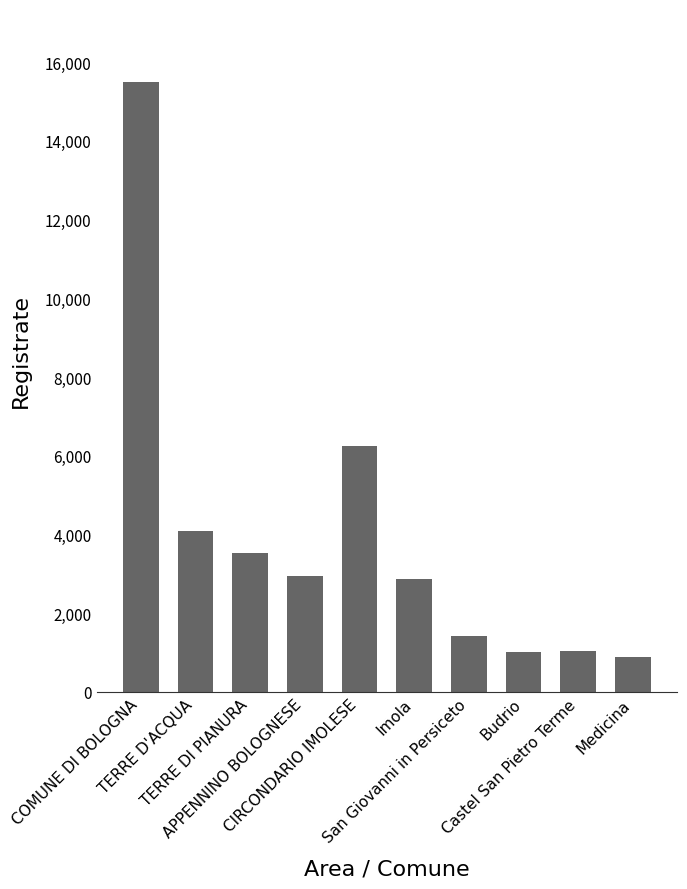

What is the difference between the maximum and minimum values?

14612